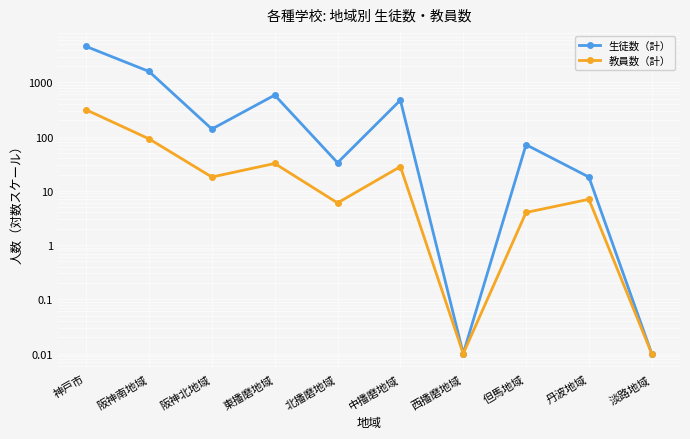

True or false: 生徒数（計） and 教員数（計） intersect in this chart.

False